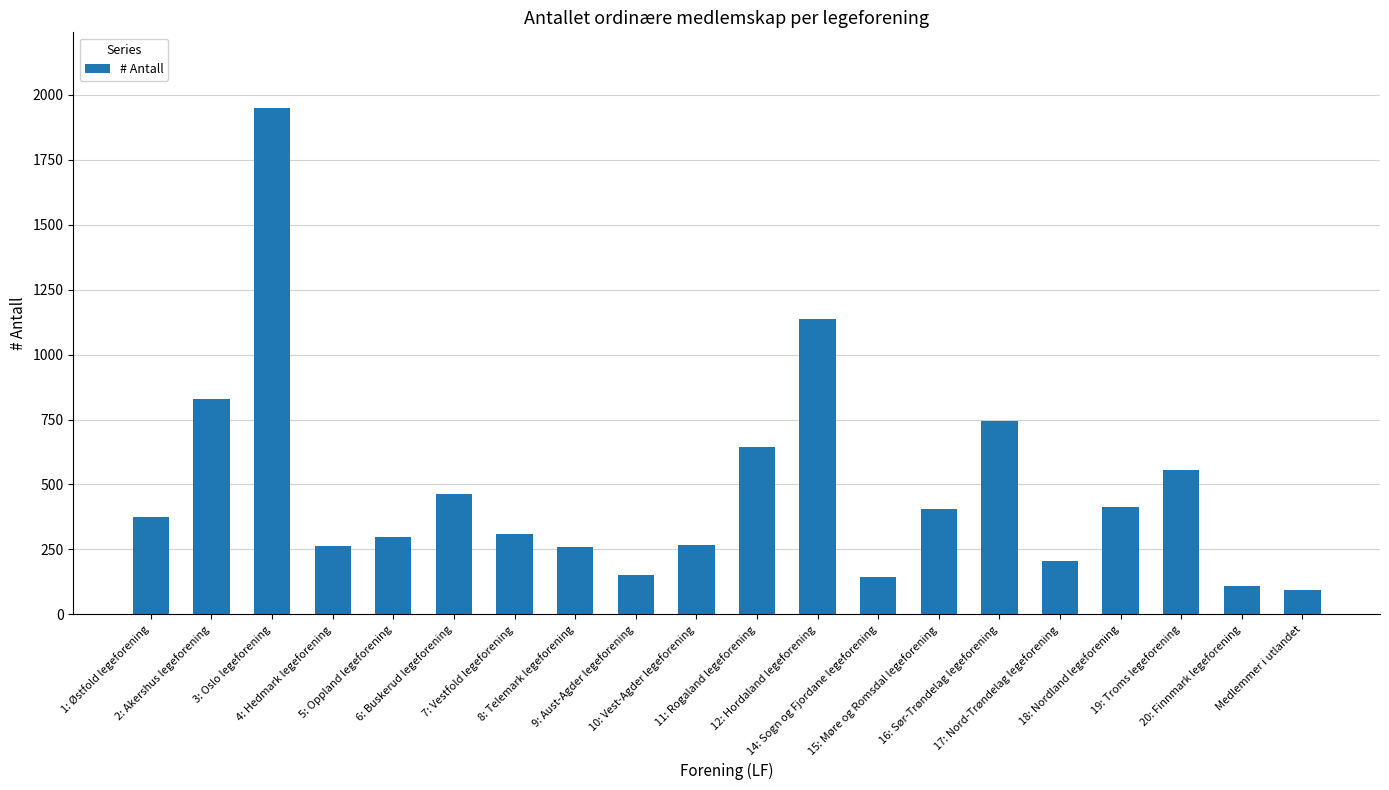

What is the smallest value displayed?

95